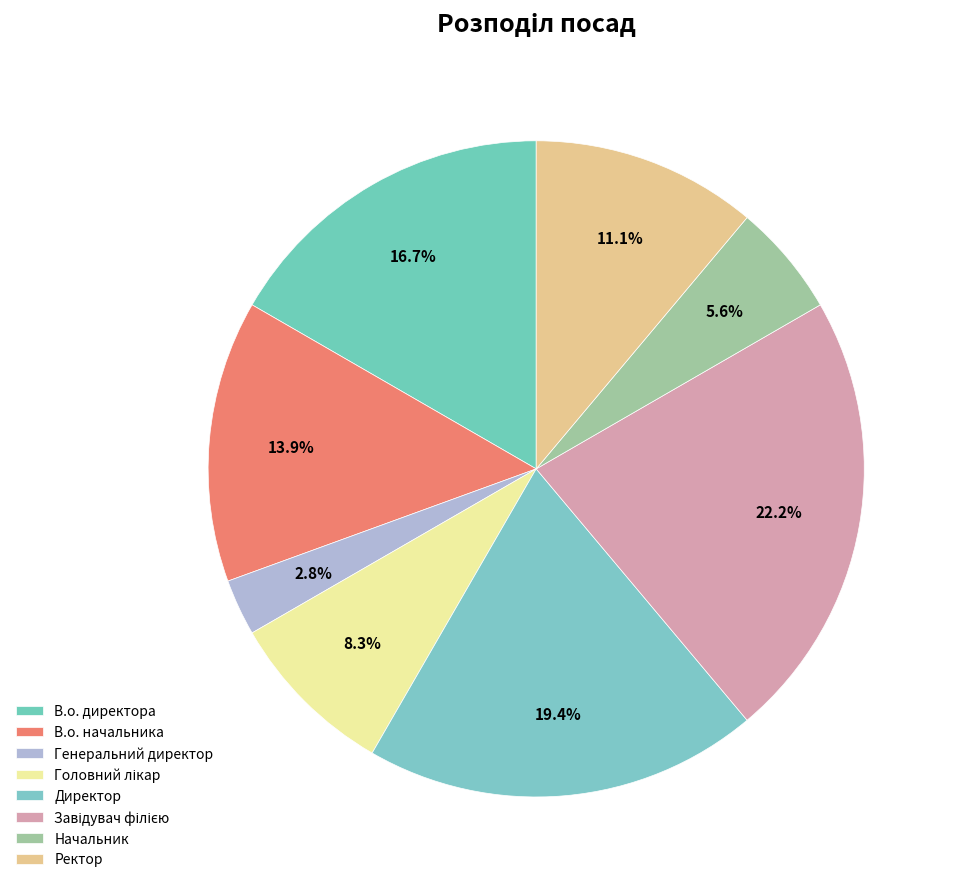

How much of the chart is everything except Директор?

80.6%